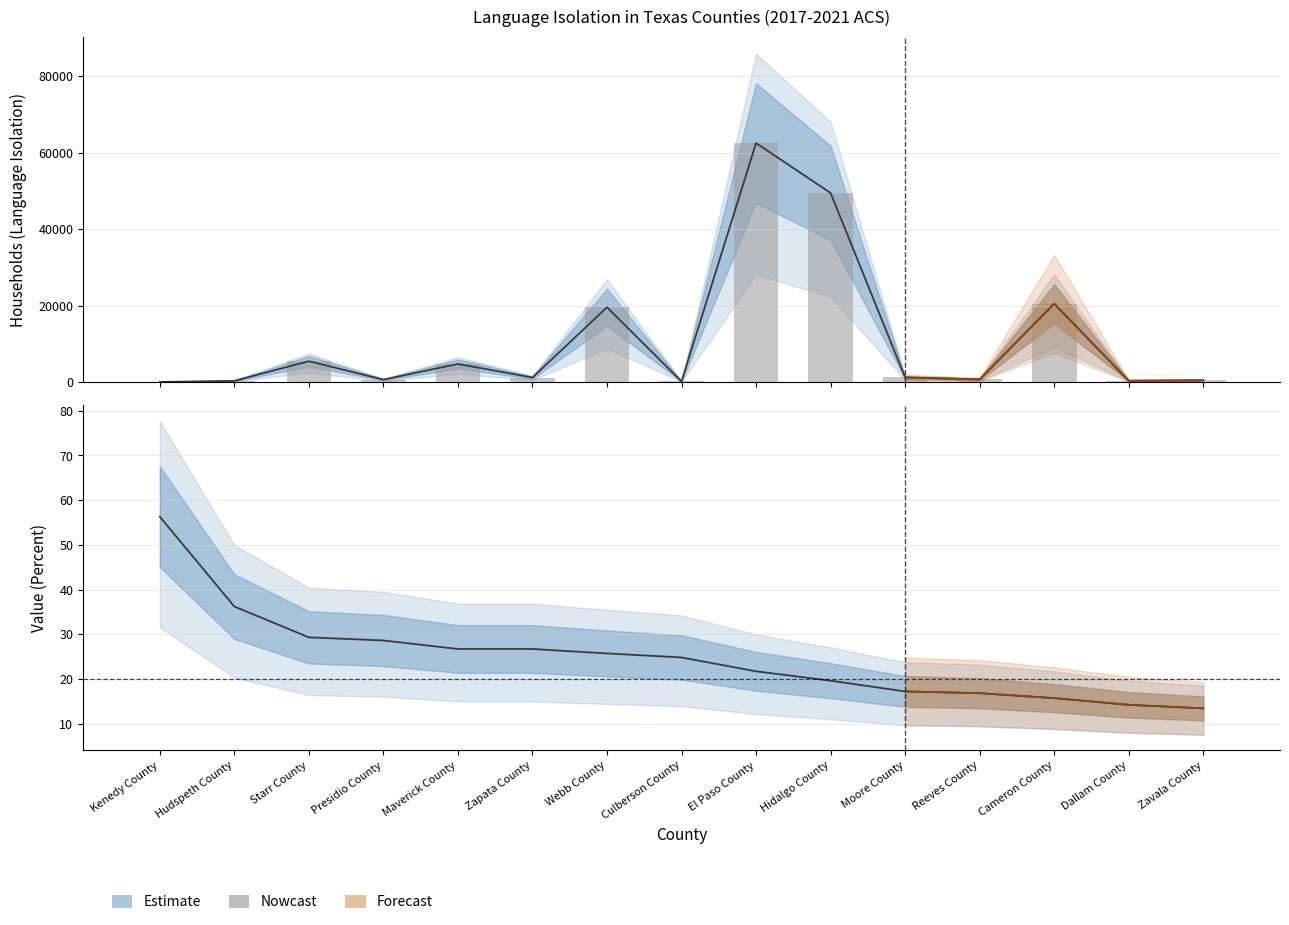

How many bars are there in total?

15